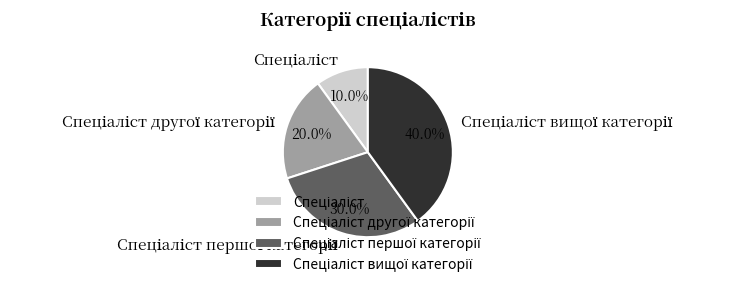

Is there a majority slice in this chart?

No